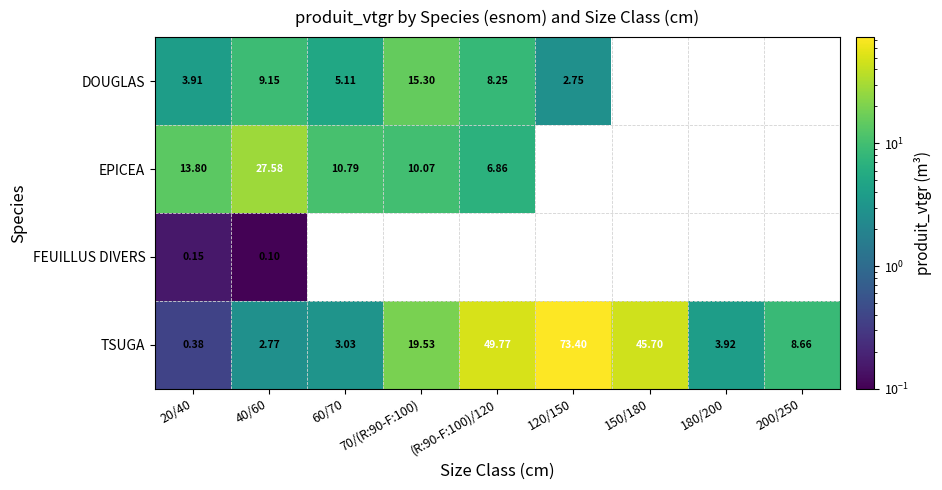

What is the greatest value displayed?

73.4